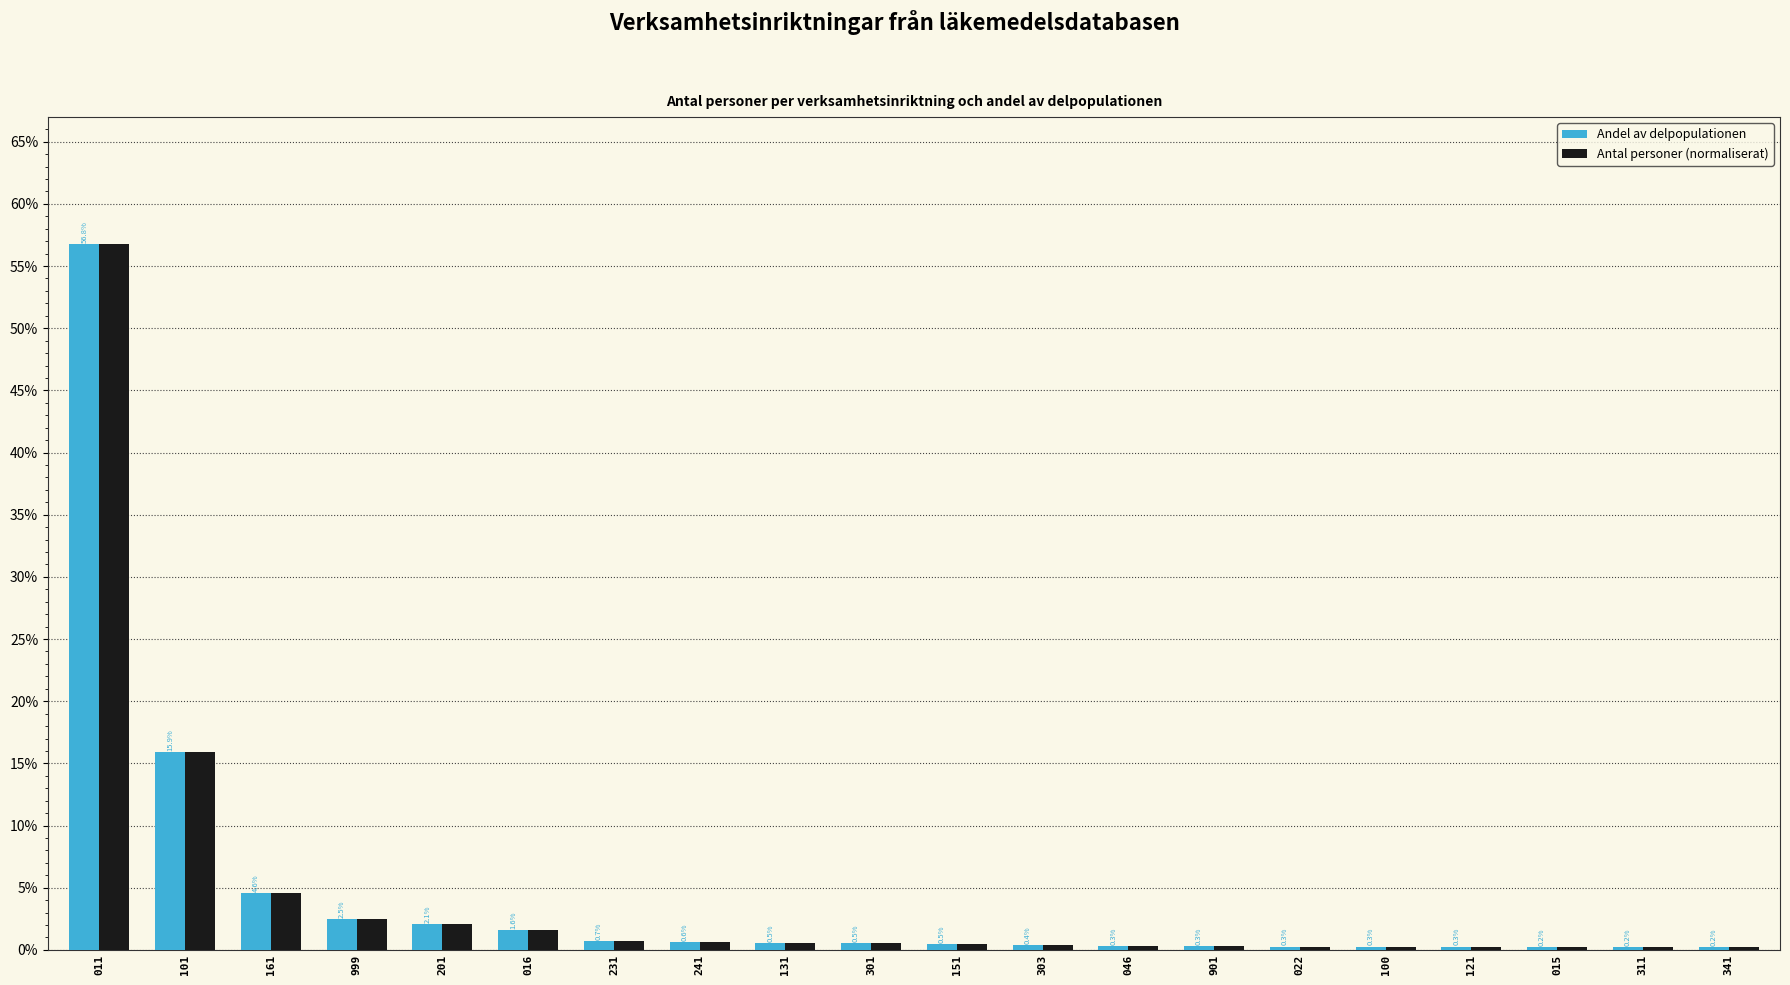

What are all the series names shown in the legend?

Andel av delpopulationen, Antal personer (normaliserat)